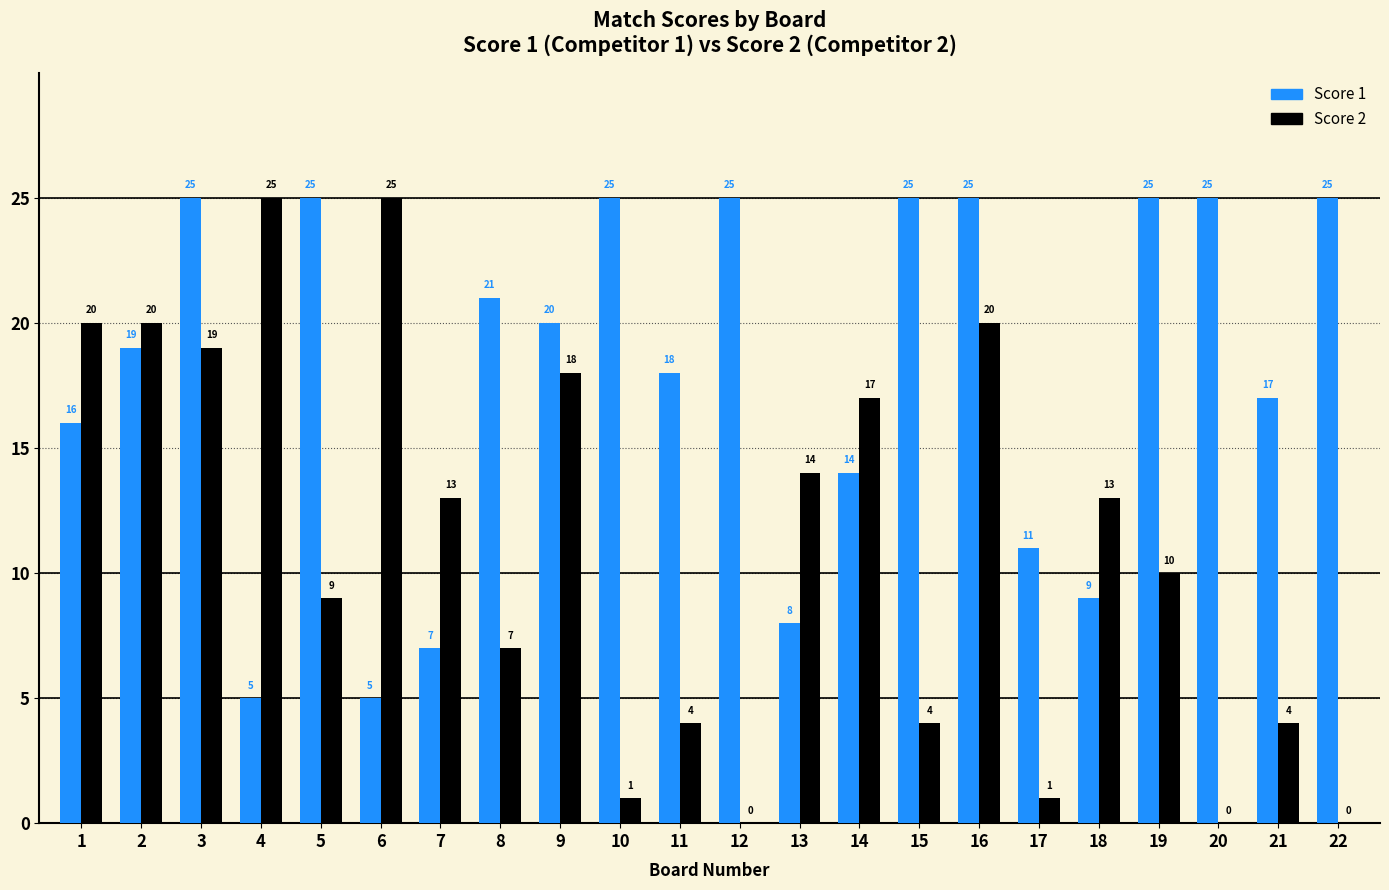

What are all the series names shown in the legend?

Score 1, Score 2